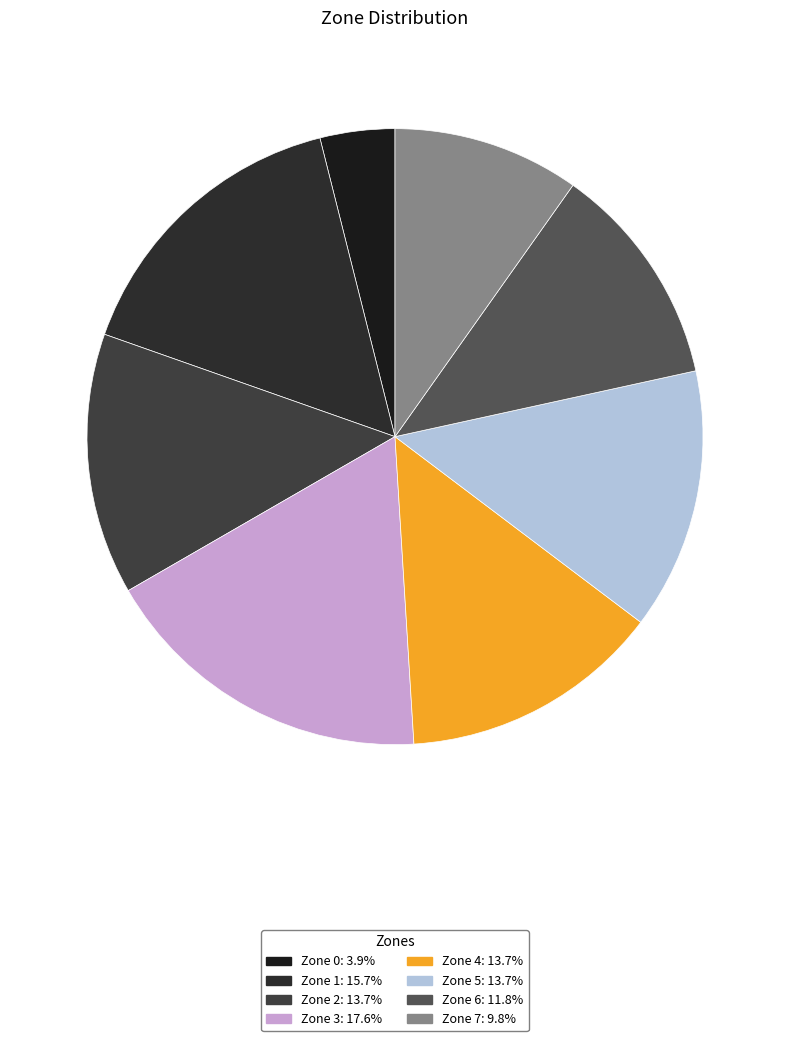

Do Zone 2 and Zone 6 together represent more than half of the pie?

No